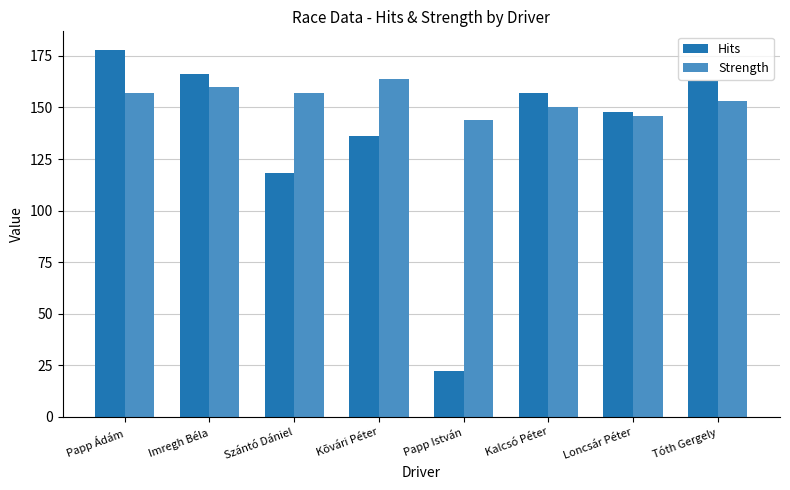

What is the sum of the Strength values at Imregh Béla and Szántó Dániel?

317